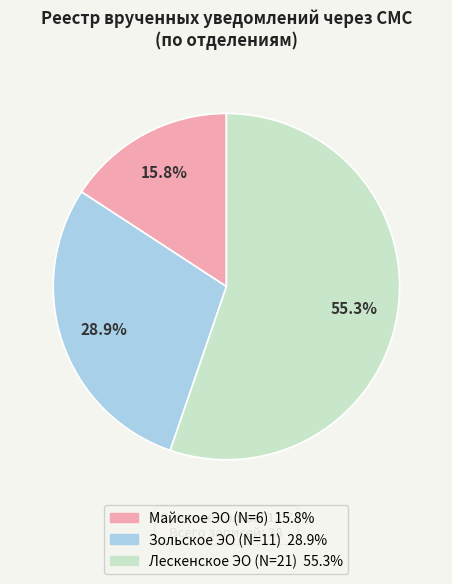

How many slices are in this pie chart?

3